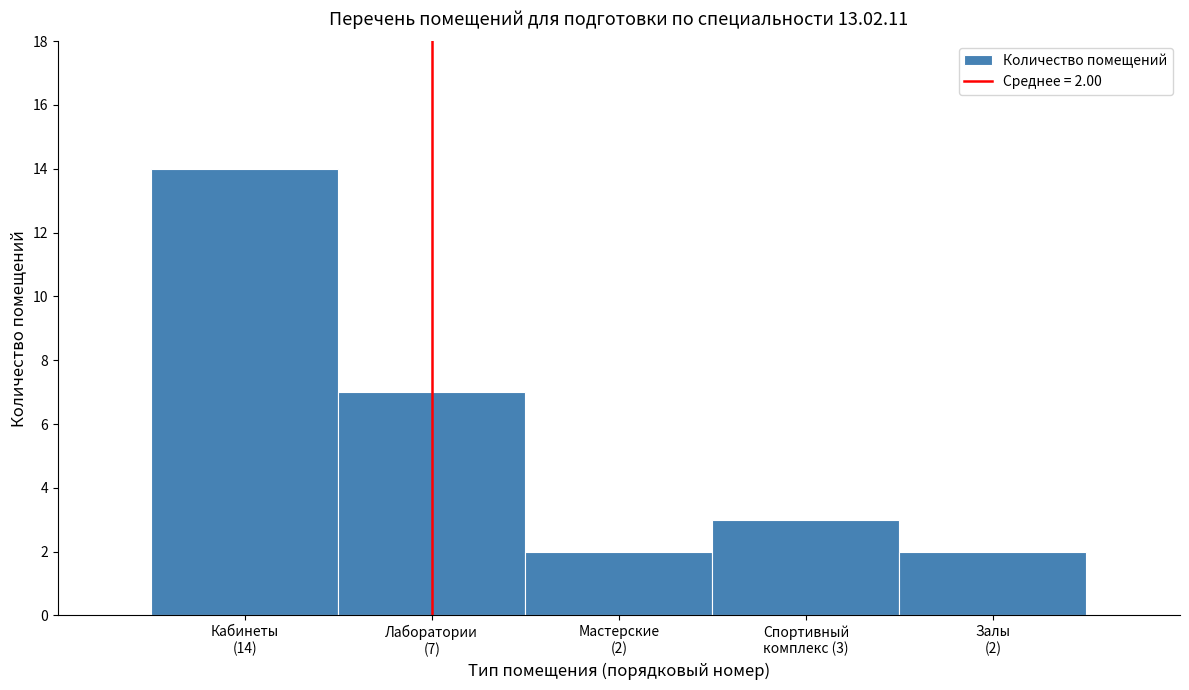

Reading left to right, transcribe all the data shown in this chart.

14	7	2	3	2